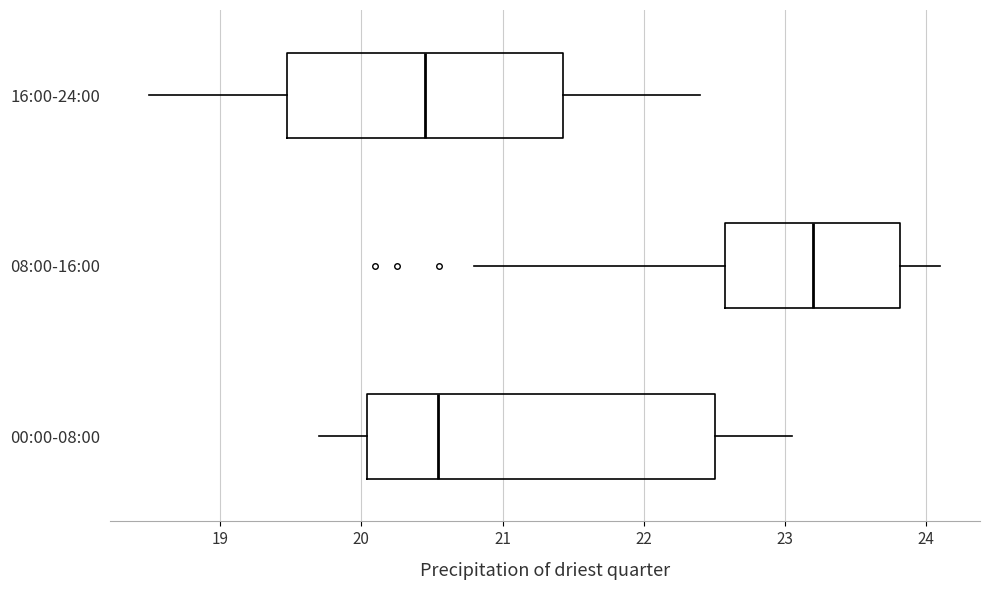

Which box is the widest, from its left edge to its right edge?

00:00-08:00